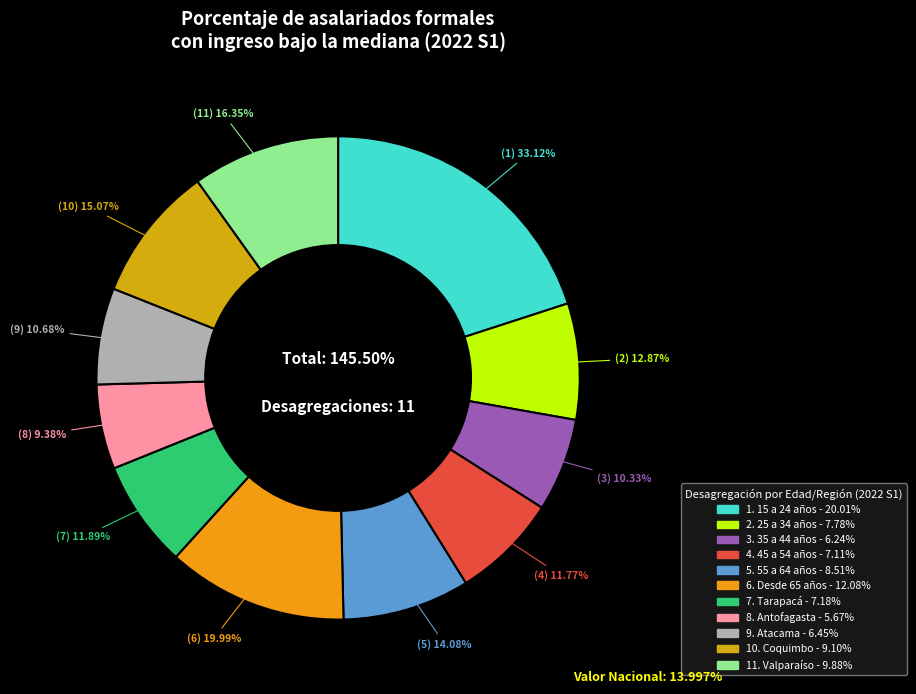

To the nearest percent, what percentage of the pie is Valparaíso?

10%